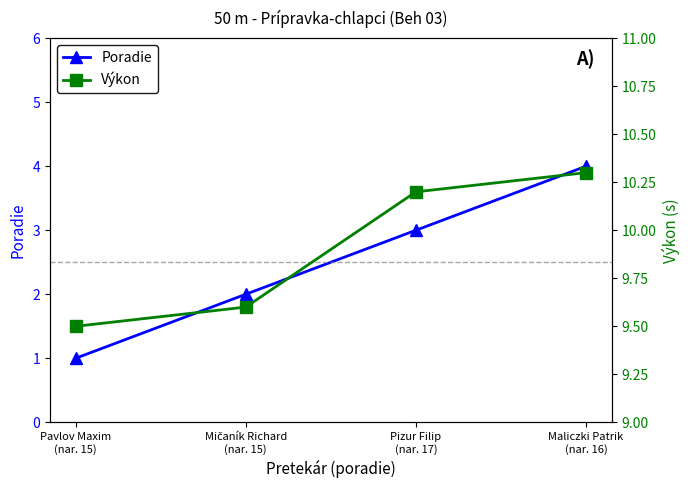

What is the smallest value displayed?

1.0